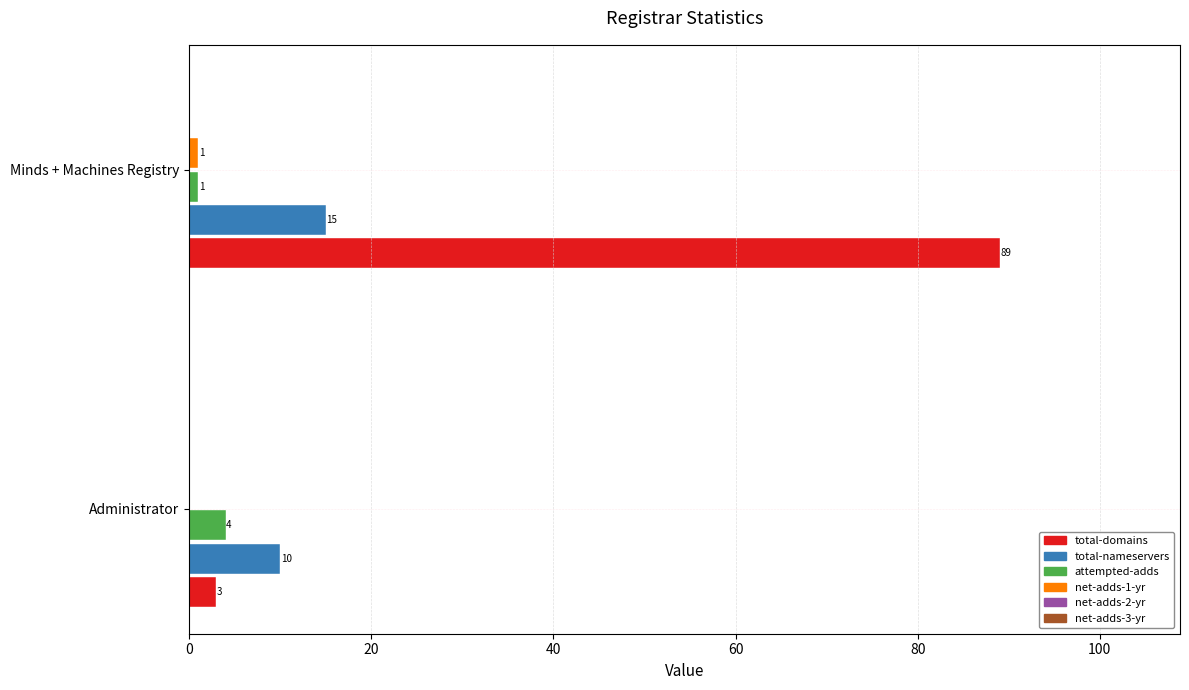

Where is total-nameservers nearest to the value 12?

Administrator